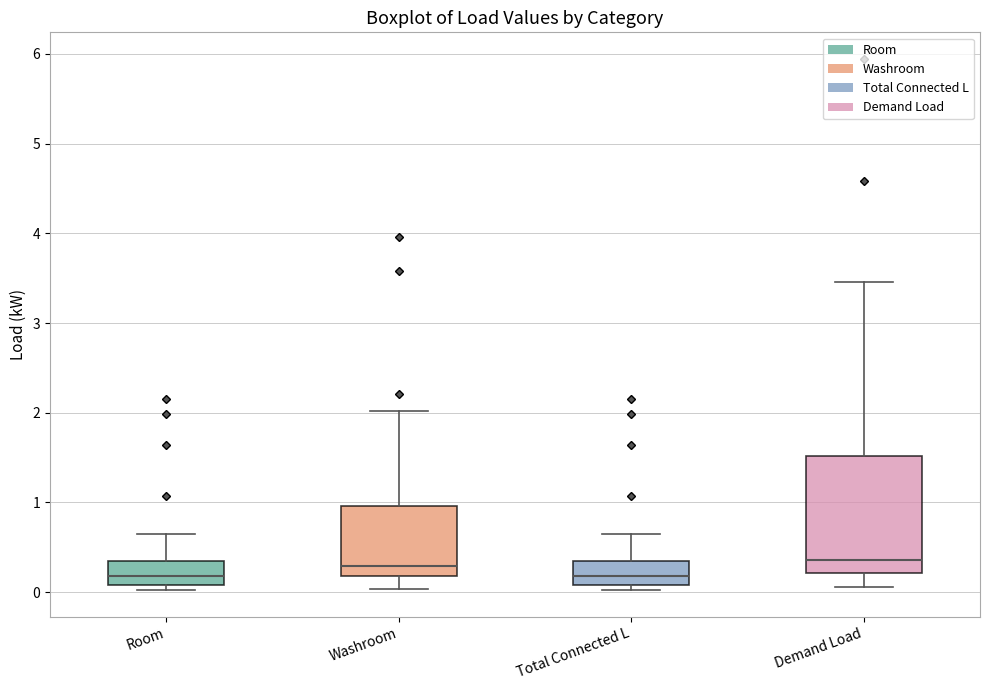

Reading left to right, read every box against the y-axis: the position of its median line, the range the box covers, and the ends of its whiskers. The values are not printed on the chart, so give them approximately, as read against the axis.

Room: median 0.2, box 0.1 to 0.3, whiskers 0.0 to 0.6
Washroom: median 0.3, box 0.2 to 1.0, whiskers 0.0 to 2.0
Total Connected L: median 0.2, box 0.1 to 0.3, whiskers 0.0 to 0.6
Demand Load: median 0.4, box 0.2 to 1.5, whiskers 0.1 to 3.5